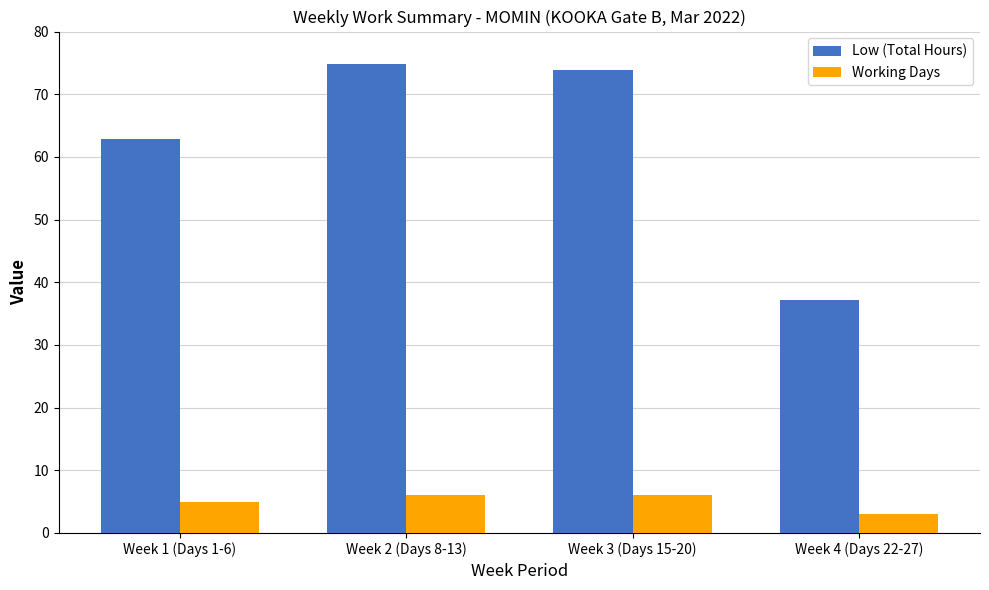

Rank the series by their maximum value, from lowest to highest.

Working Days, Low (Total Hours)